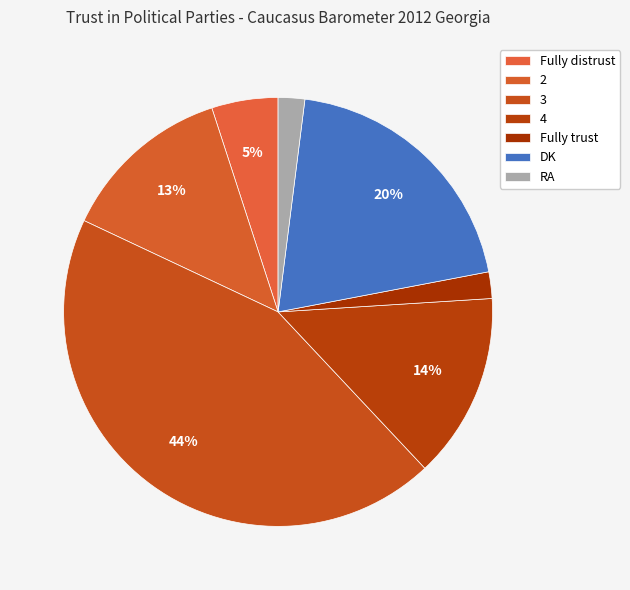

How many segments does this pie chart have?

7